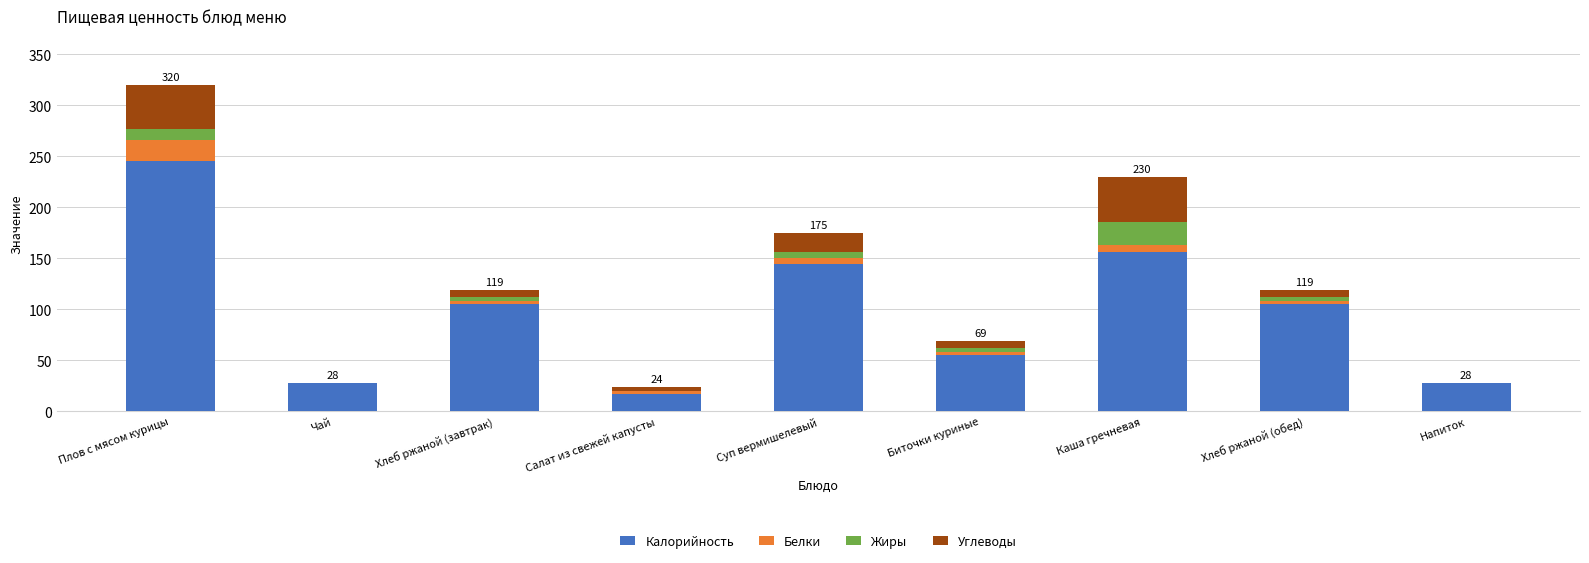

Where is Калорийность nearest to the value 131?

Суп вермишелевый